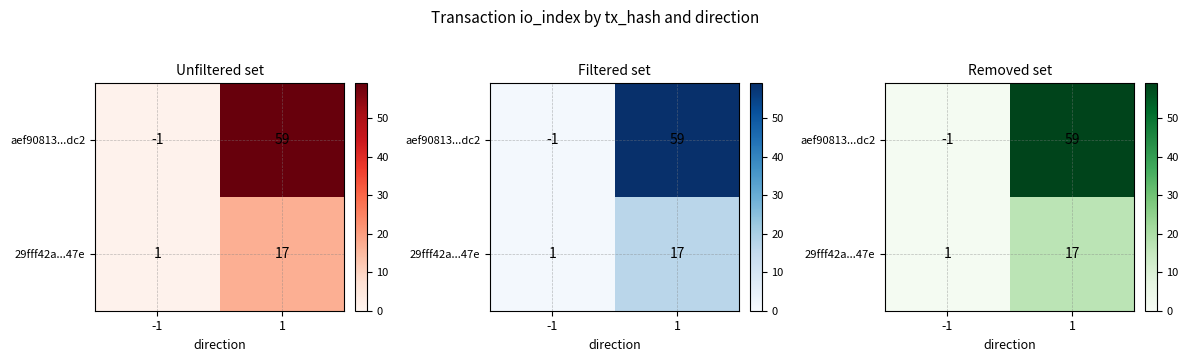

Which series changed the most between -1 and 1?

aef90813...dc2